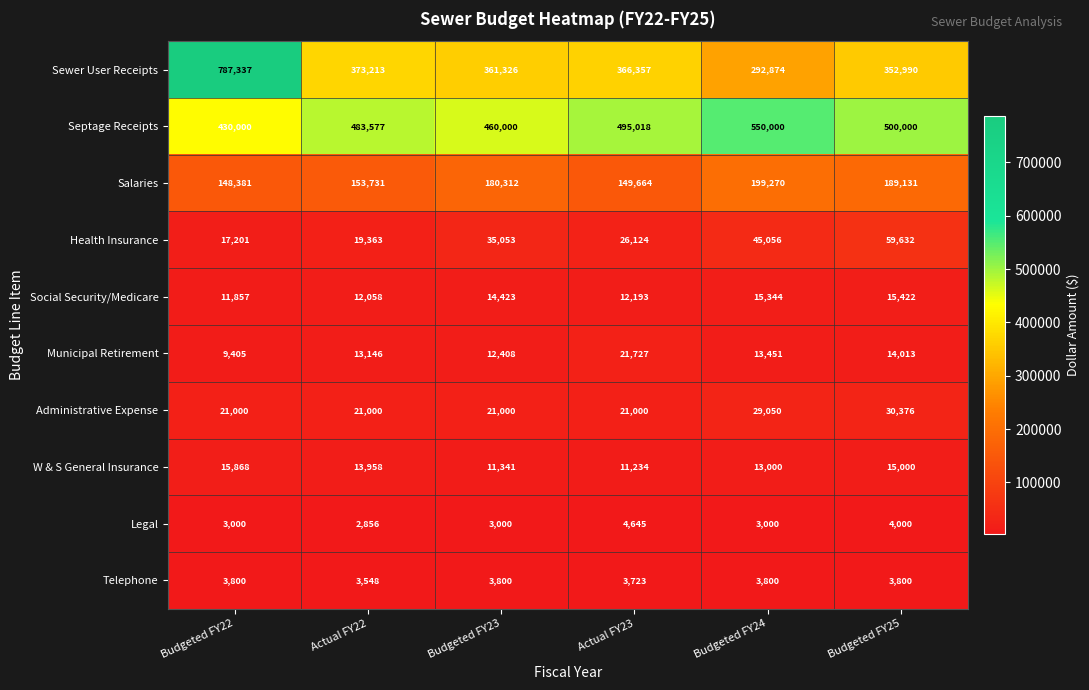

What is the average value of the Administrative Expense series?

23904